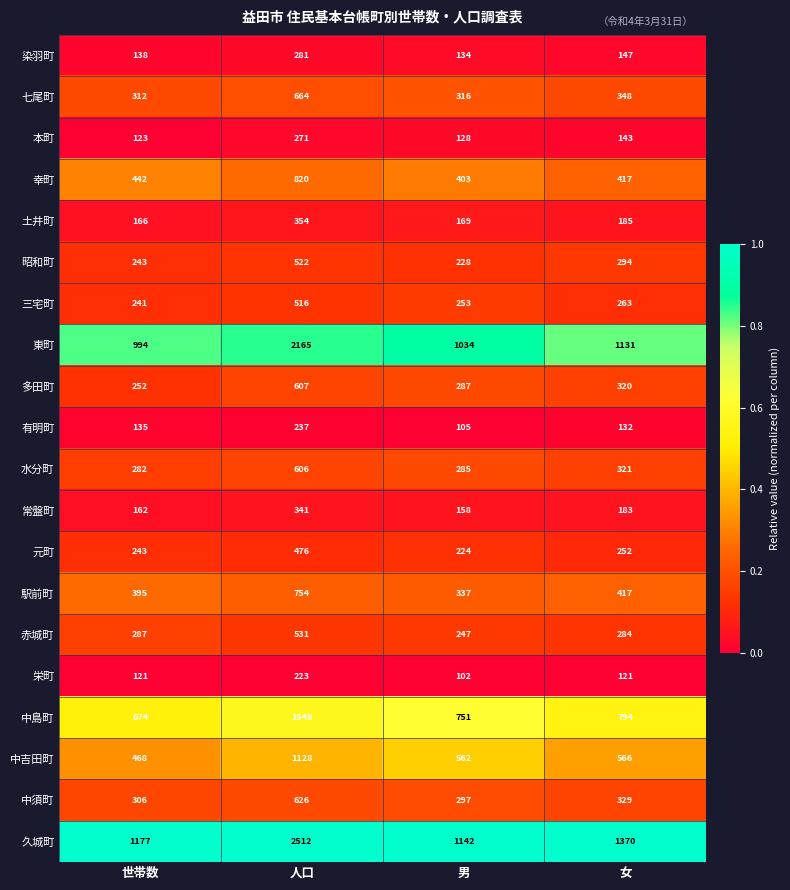

At 人口, list the series in order from largest to smallest.

久城町, 東町, 中島町, 中吉田町, 幸町, 駅前町, 七尾町, 中須町, 多田町, 水分町, 赤城町, 昭和町, 三宅町, 元町, 土井町, 常盤町, 染羽町, 本町, 有明町, 栄町